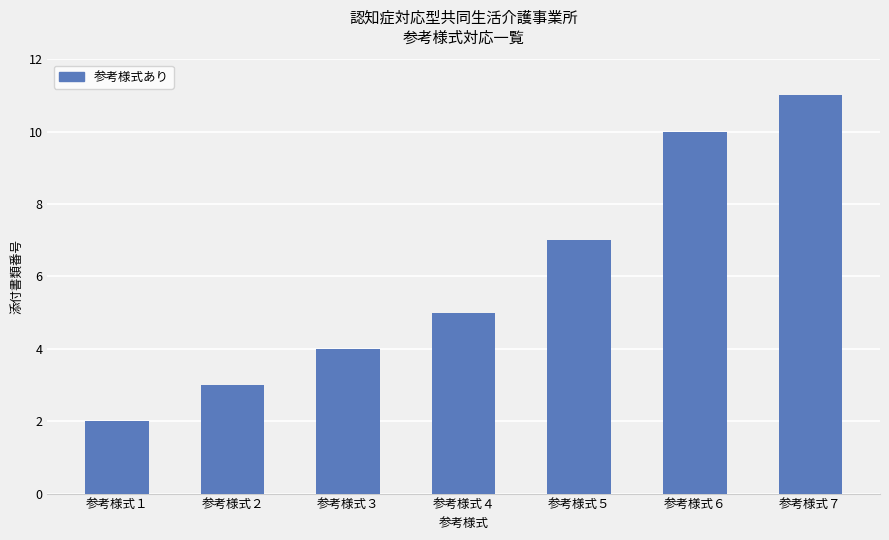

The chart shows a value of 7 at 参考様式５. True or false?

True